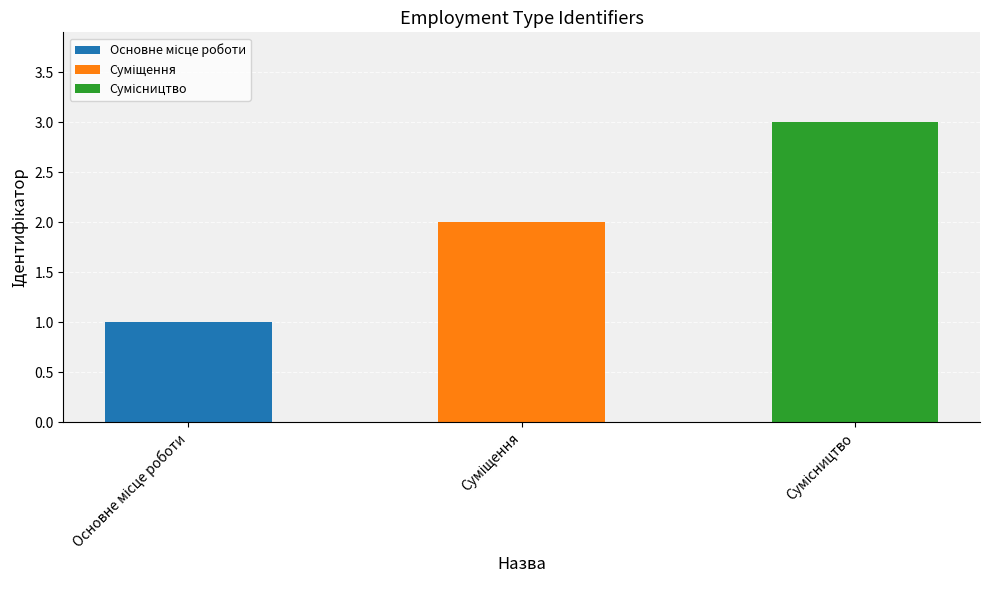

Are the bars grouped side by side (vs. stacked)?

No